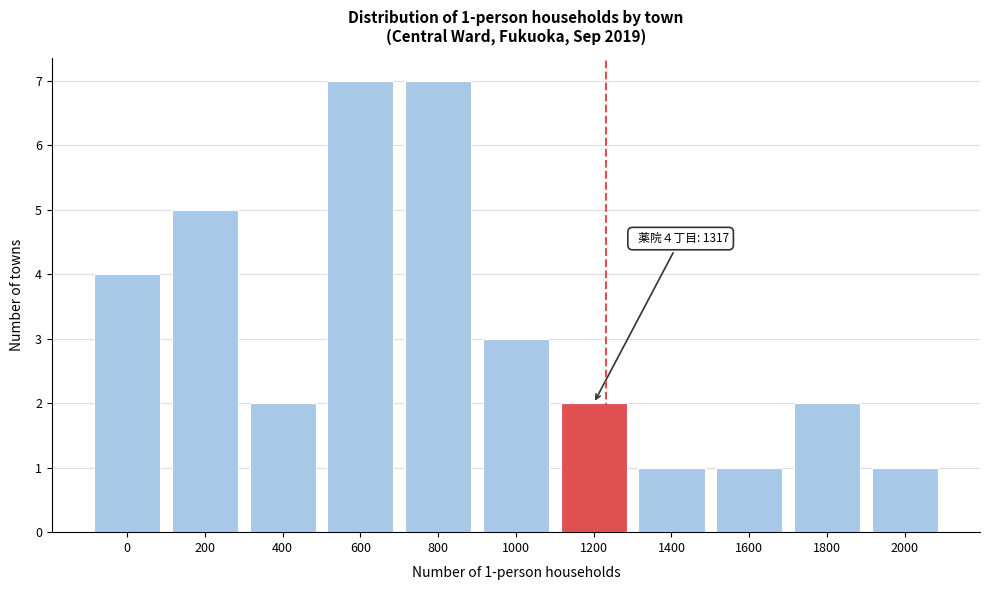

Reading left to right, list all the values displayed in this chart.

0=4	200=5	400=2	600=7	800=7	1000=3	1200=2	1400=1	1600=1	1800=2	2000=1